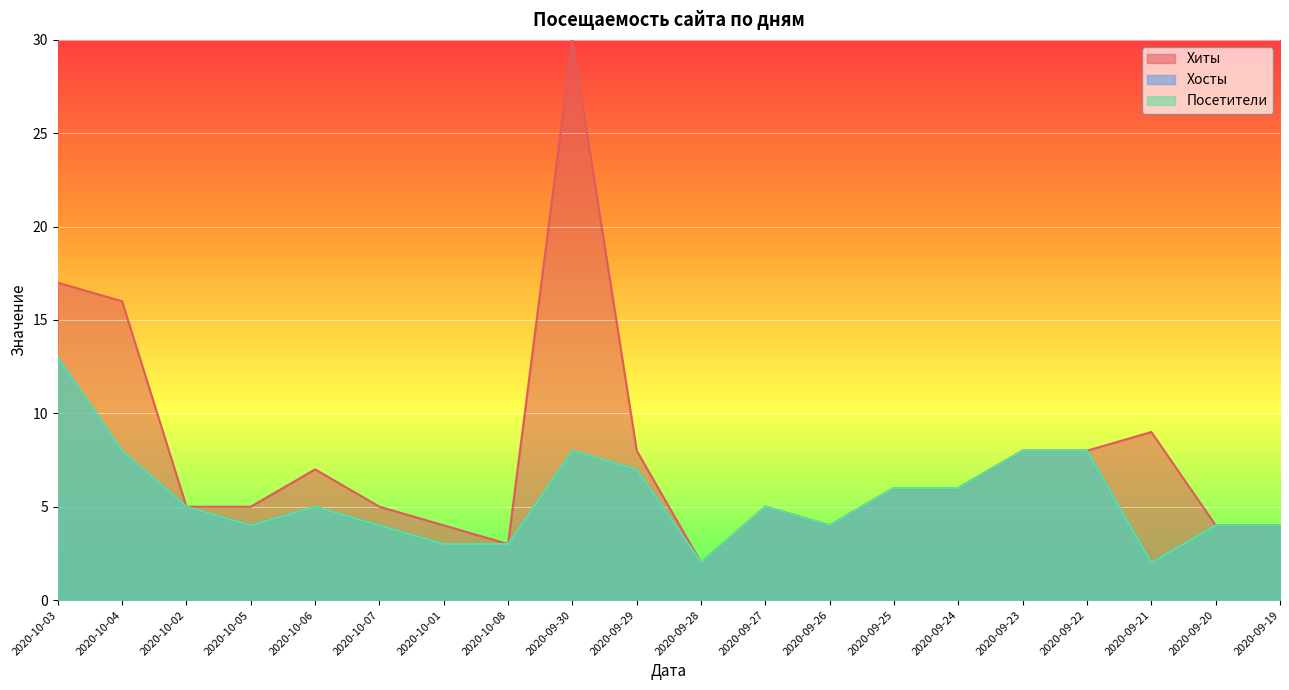

At which category is the sum across all series the highest?

2020-09-30